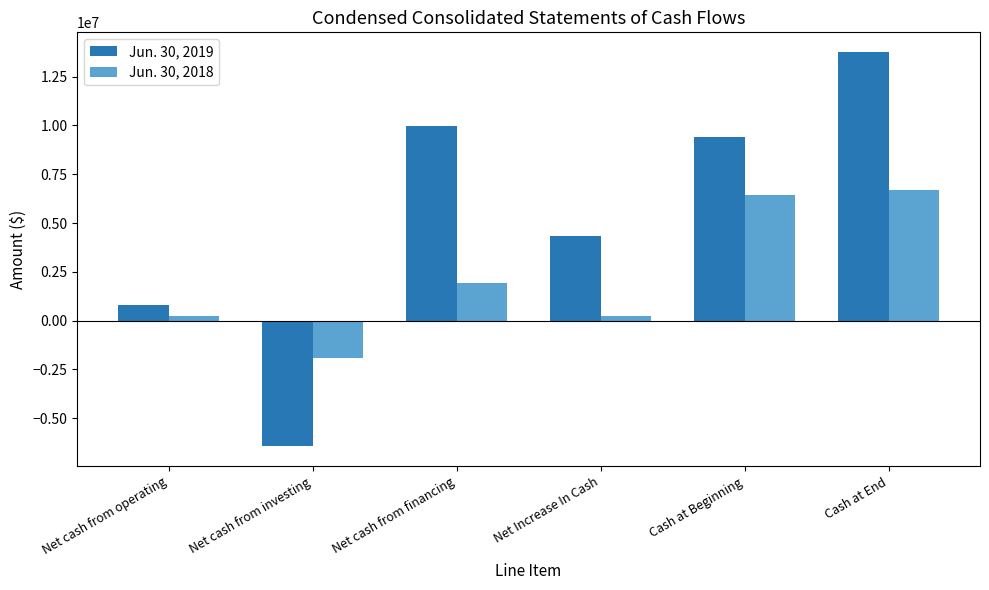

How many categories are shown in the chart?

6